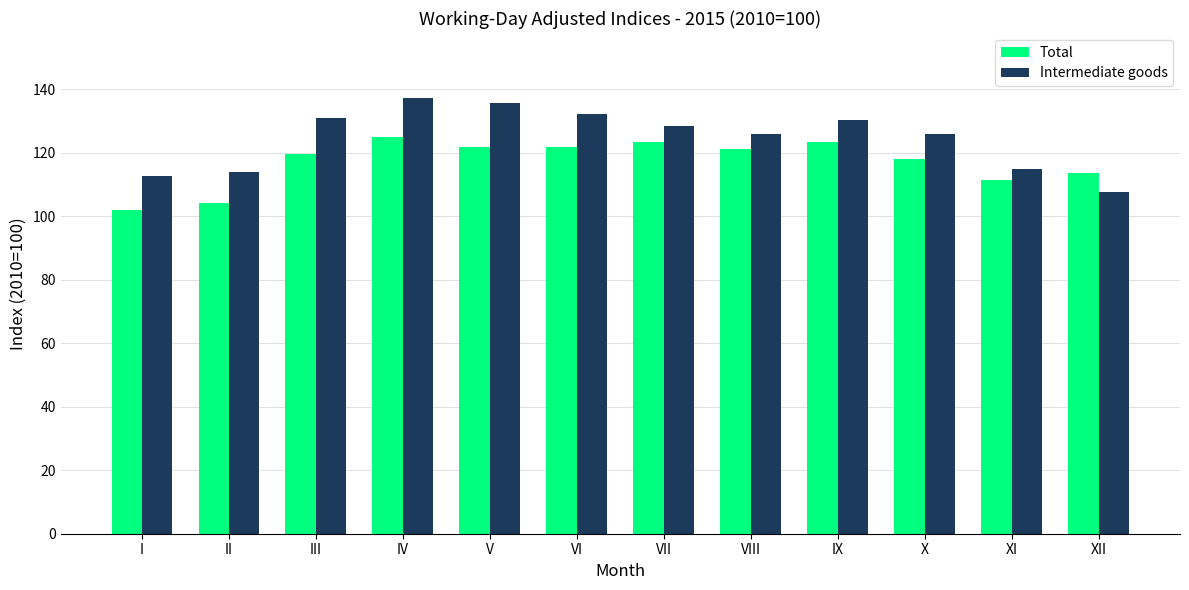

What is the sum of the Intermediate goods values at IX and I?

243.1